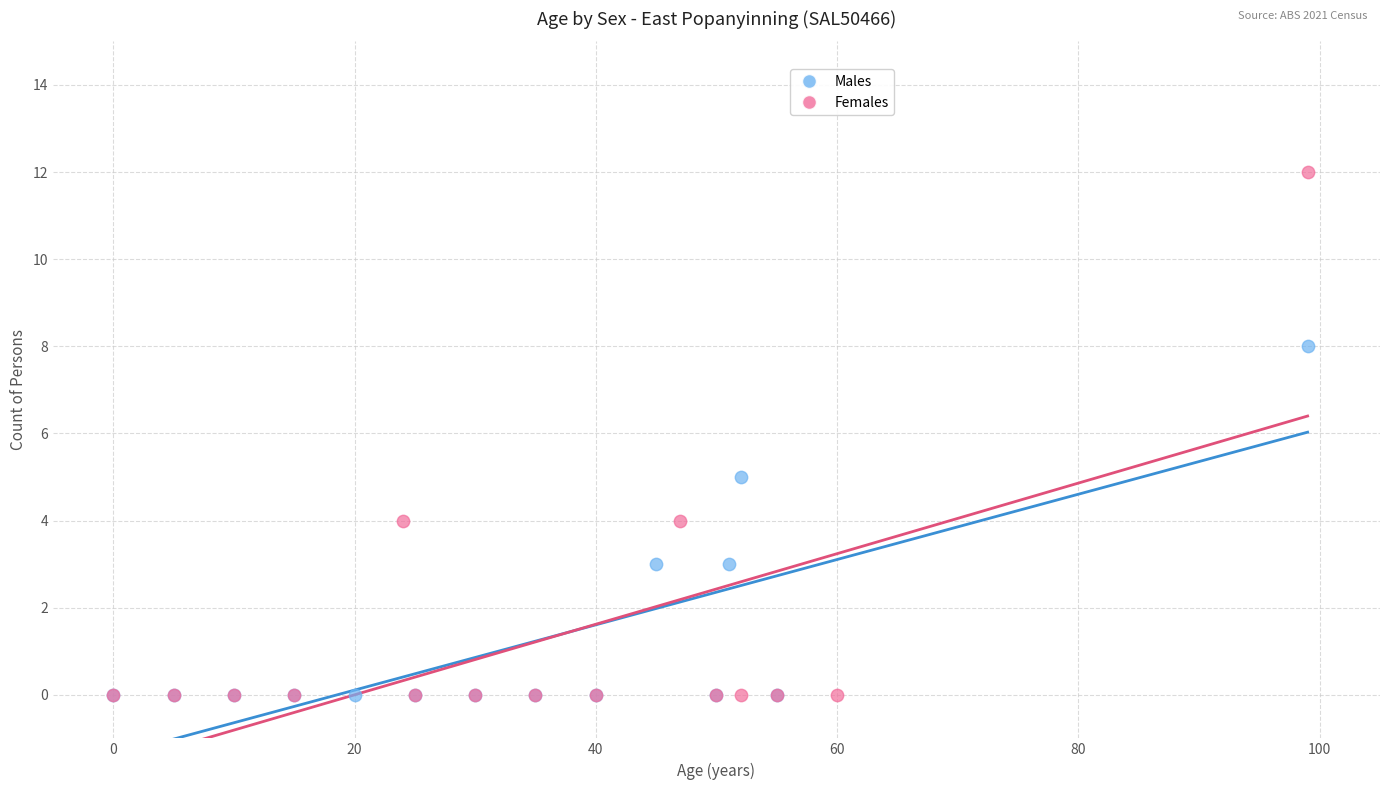

Which series has the widest spread of Y values?

Females